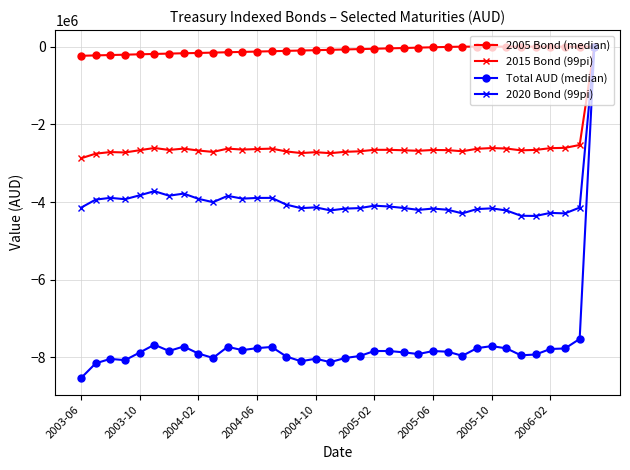

Which series has the largest total across all categories?

2005 Bond (median)